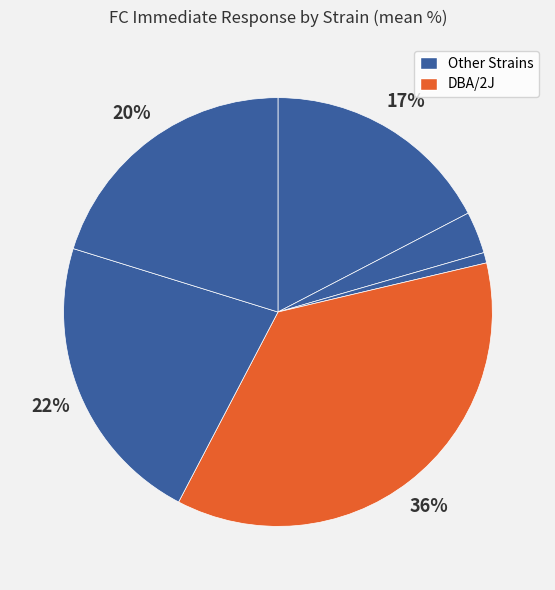

Is there a majority slice in this chart?

No